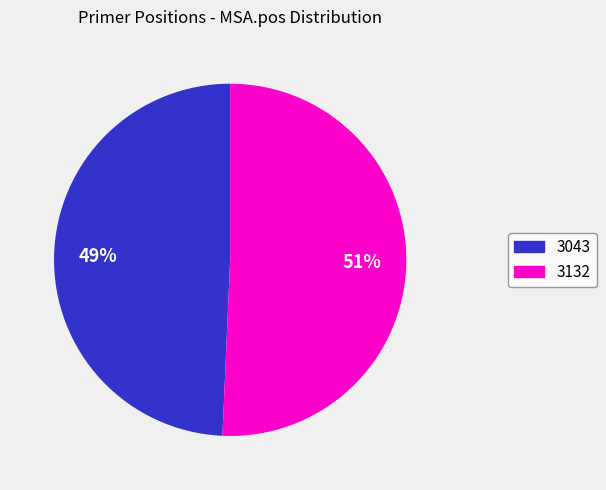

Which slice represents more than half of the pie?

3132